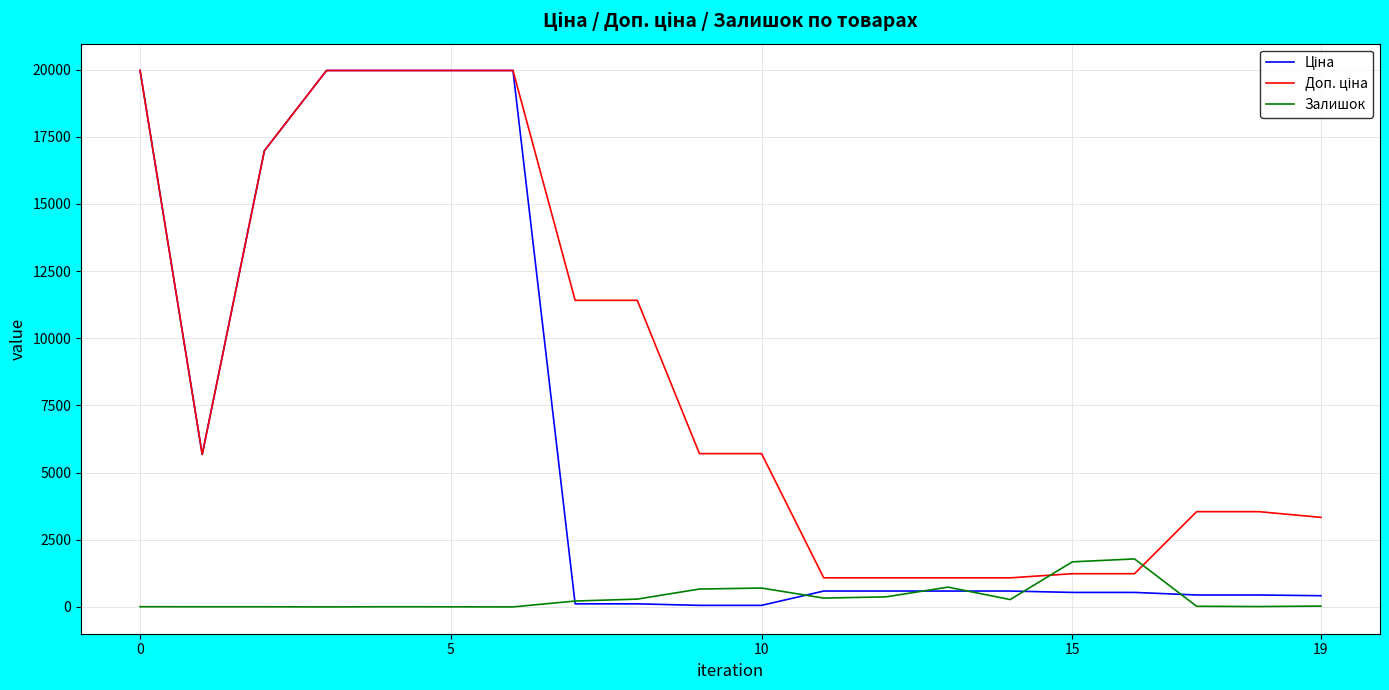

Which series has the largest total across all categories?

Доп. ціна